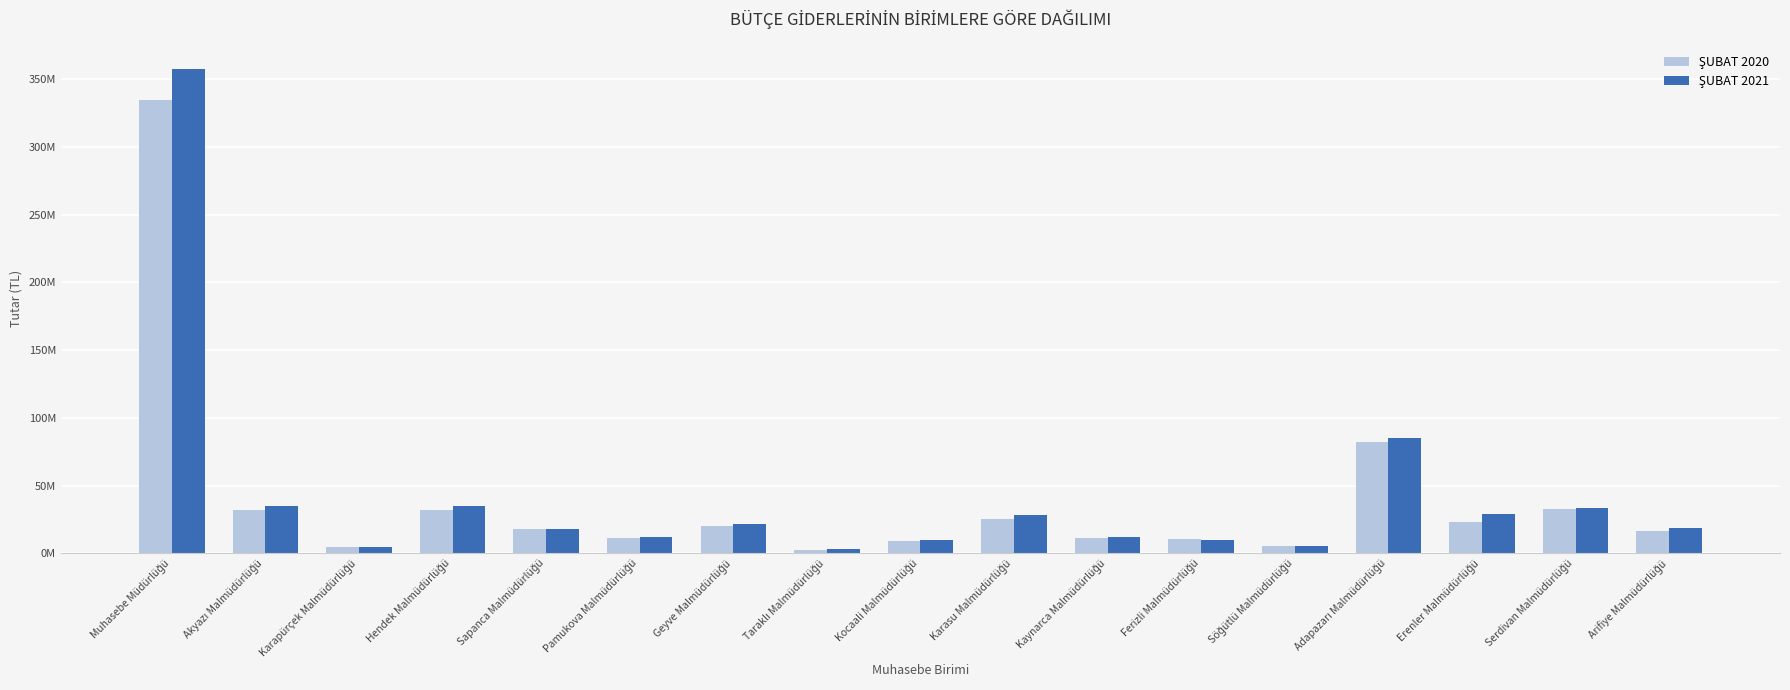

What is the difference between the second highest and second lowest values in the ŞUBAT 2021 series?

80078025.6